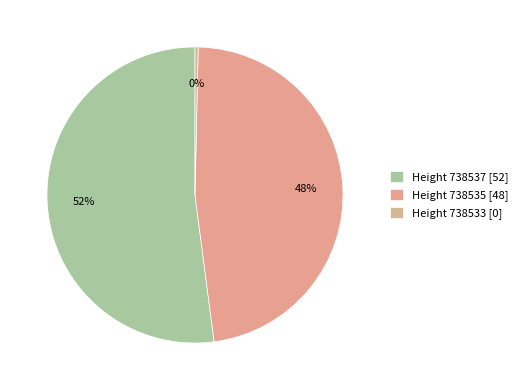

Does any single category account for the majority?

Yes